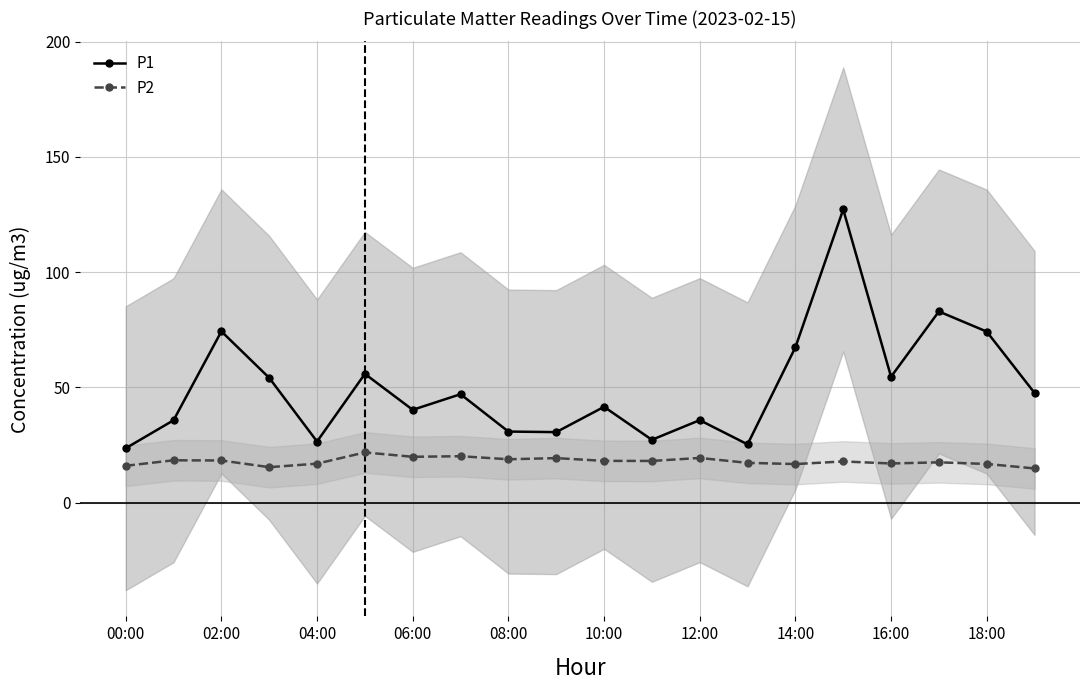

How many interior local peaks does the P1 series have?

7